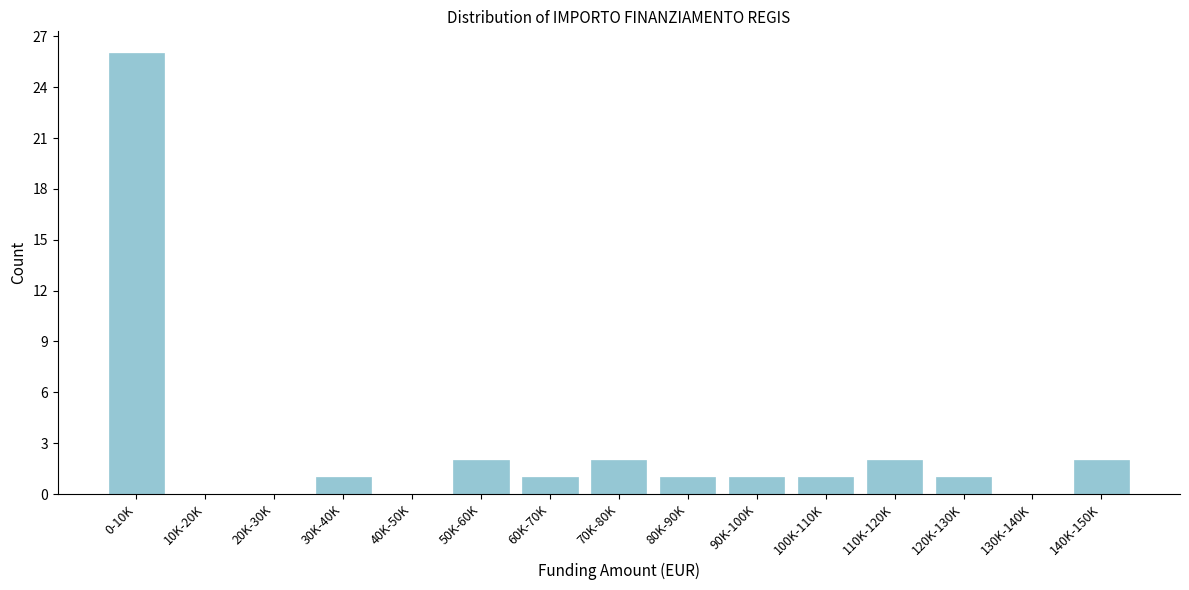

Reading right to left, extract all data points from this chart.

140K-150K=2	130K-140K=0	120K-130K=1	110K-120K=2	100K-110K=1	90K-100K=1	80K-90K=1	70K-80K=2	60K-70K=1	50K-60K=2	40K-50K=0	30K-40K=1	20K-30K=0	10K-20K=0	0-10K=26